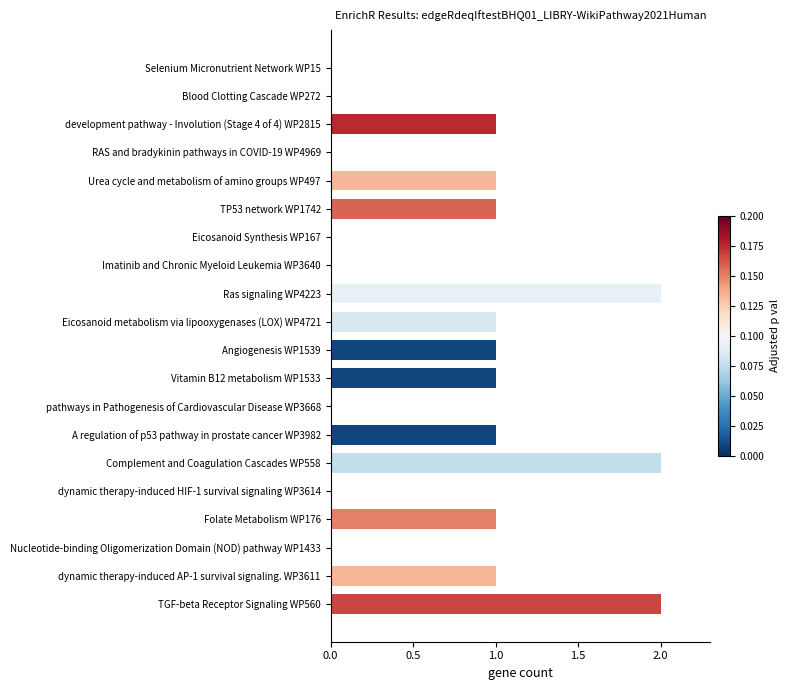

What is the ratio of the value at A regulation of p53 pathway in prostate cancer WP3982 to the value at Complement and Coagulation Cascades WP558?

0.5